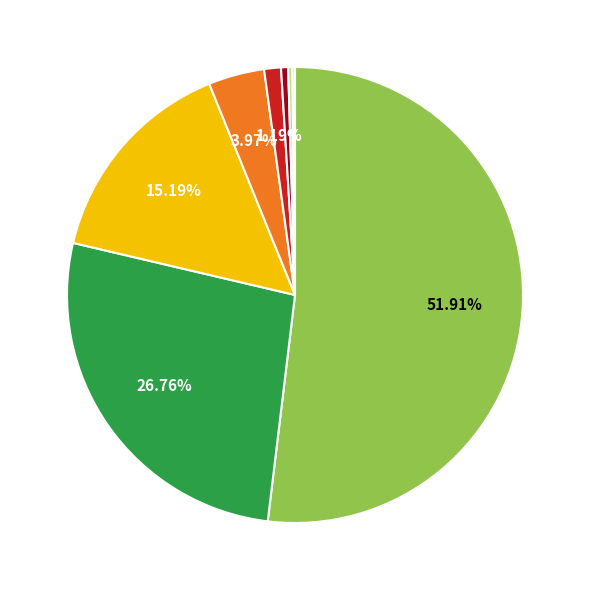

Which category has the biggest portion of the pie?

Operational Index